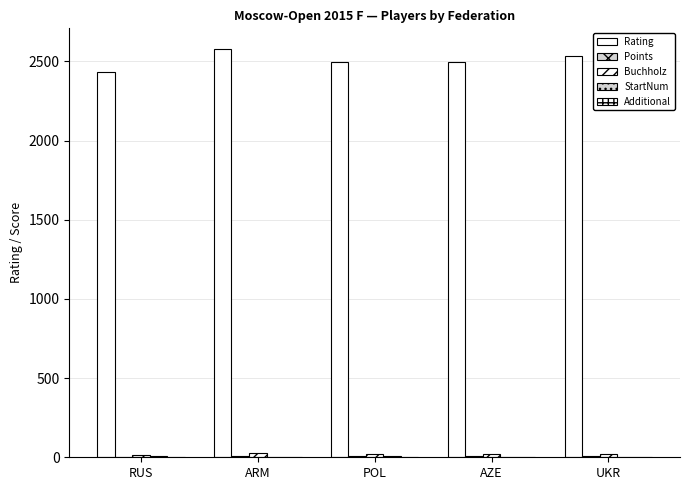

At which category is the sum across all series the highest?

ARM